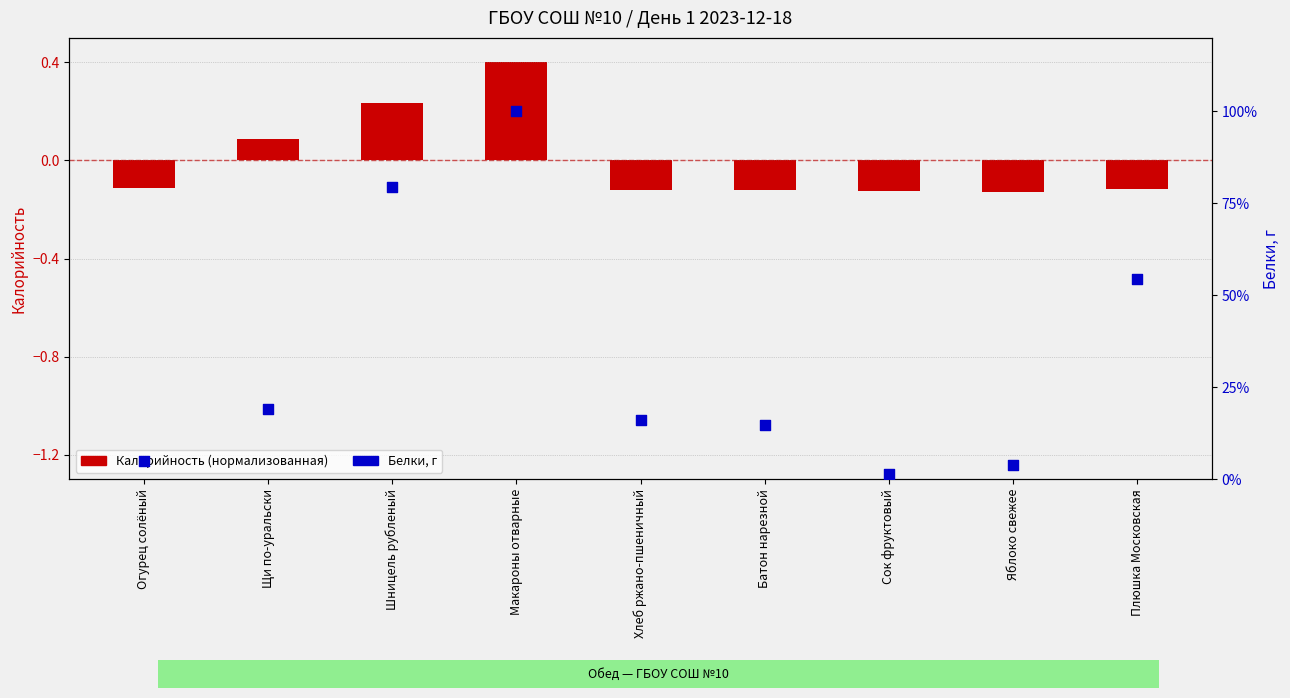

Which series has the largest Y range (max minus min)?

Белки, г